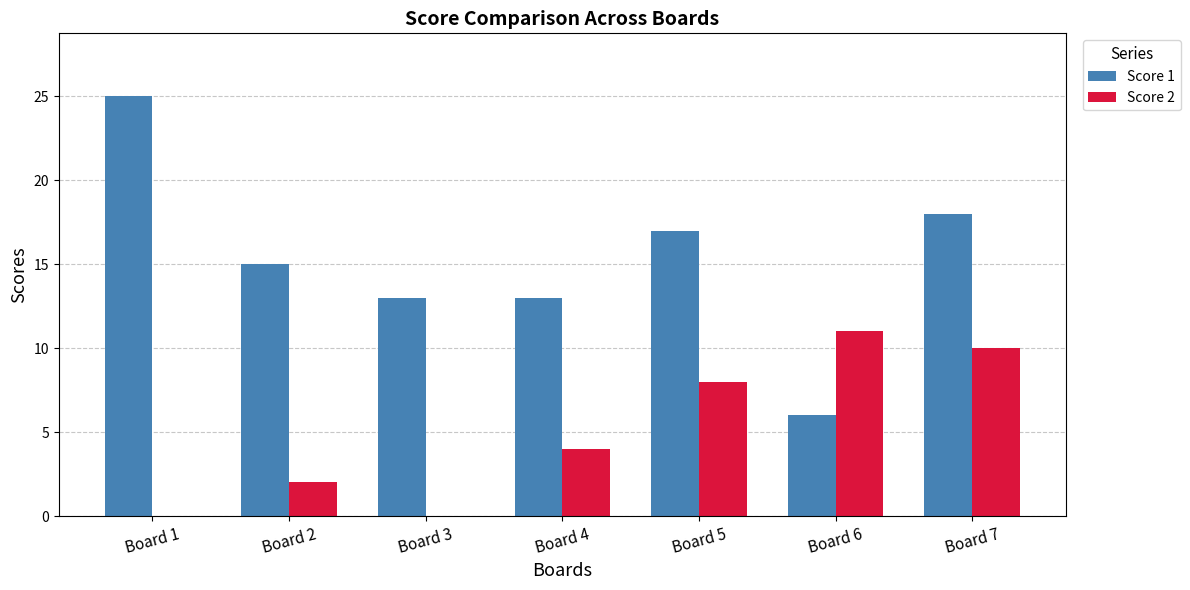

What is the maximum value for Score 2?

11